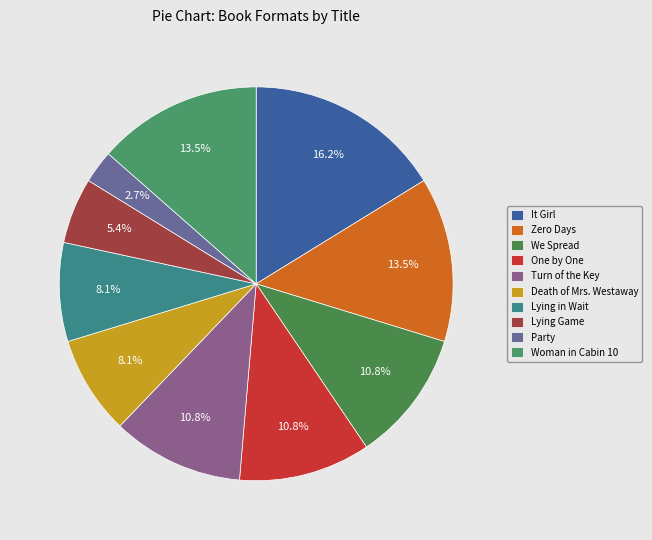

To the nearest percent, what is the difference between the largest and smallest slice percentages?

14%